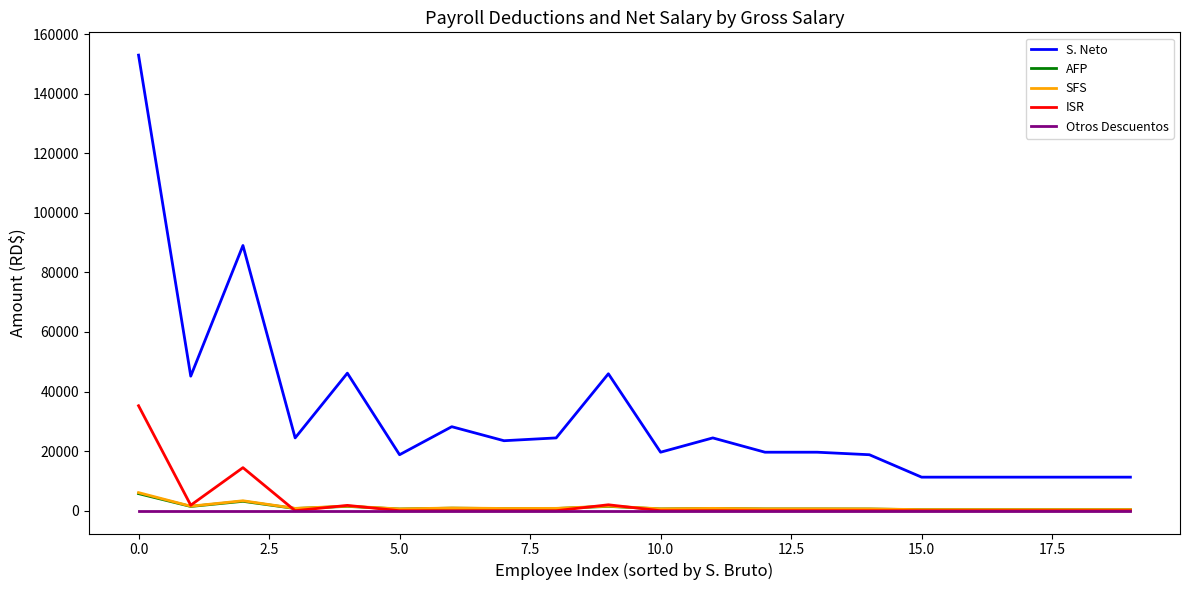

Which series has the widest spread of values?

S. Neto